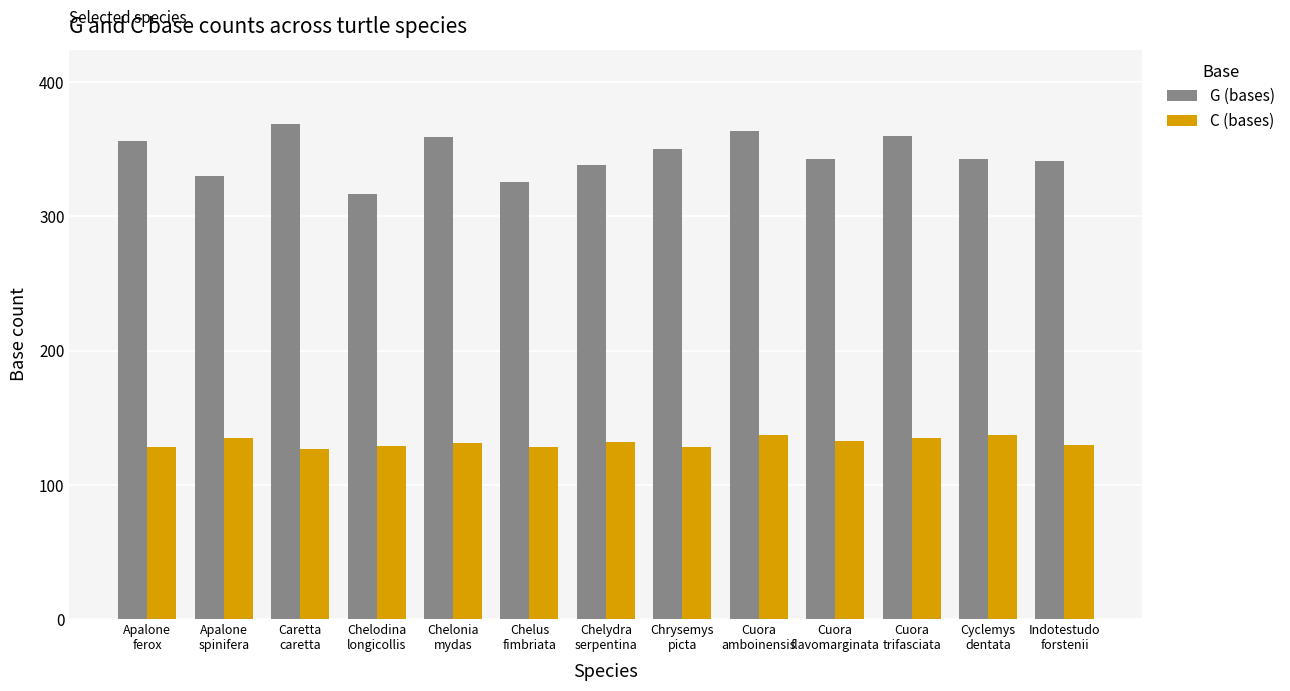

Between Apalone
spinifera and Cuora
trifasciata, which series saw the biggest shift?

G (bases)